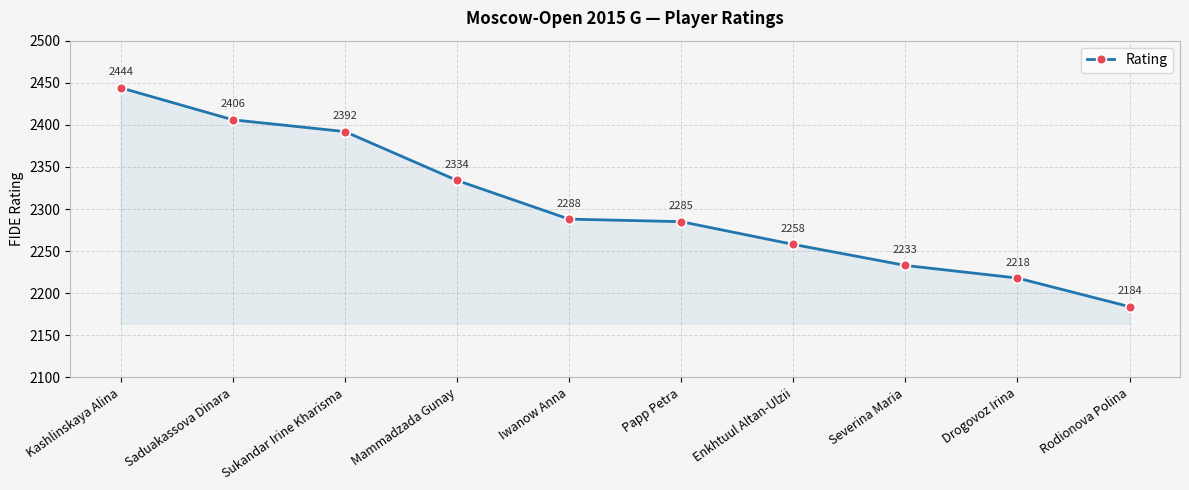

At which category does the chart reach its minimum across all series?

Rodionova Polina